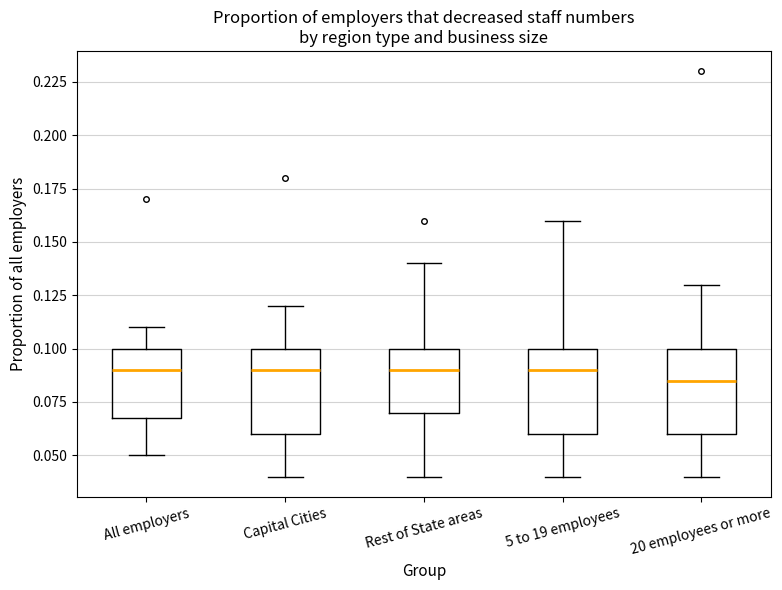

Where does the lower whisker of the box for 20 employees or more end on the y-axis? The values are not printed on the chart, so give them approximately, as read against the axis.

0.040